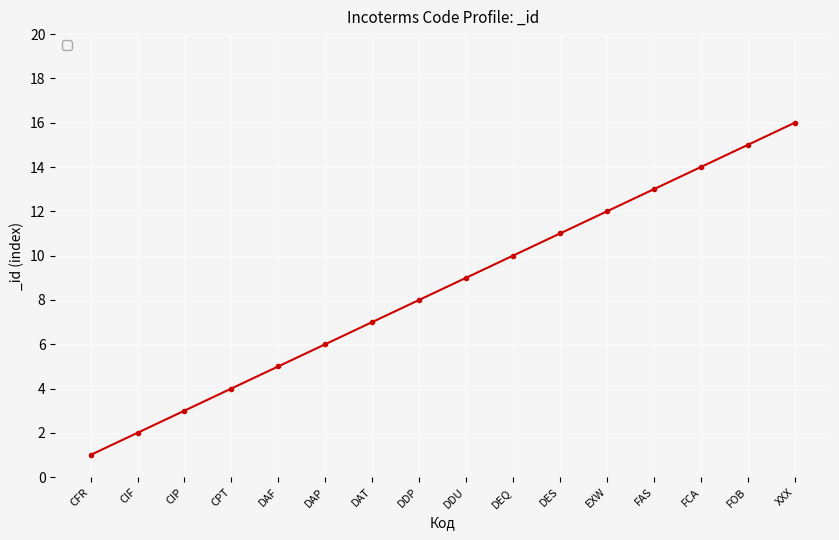

What is the ratio of the value at XXX to the value at DES?

1.5